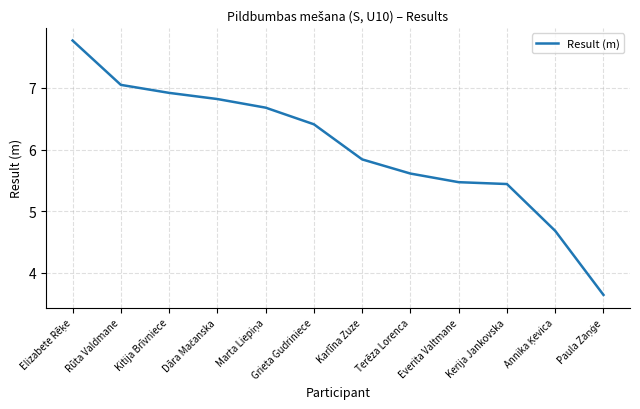

The chart shows a value of 8.7 at Terēza Lorenca. True or false?

False